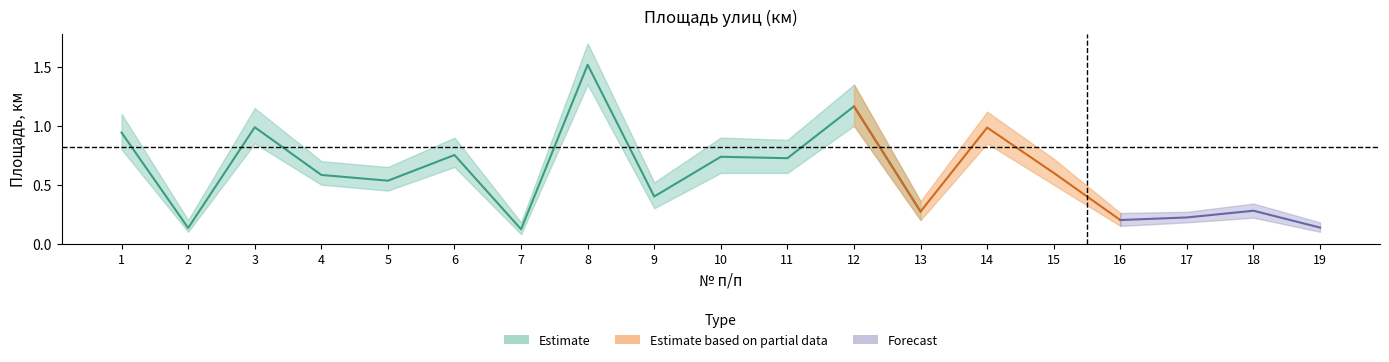

What is the maximum value for Верхняя граница?

1.7